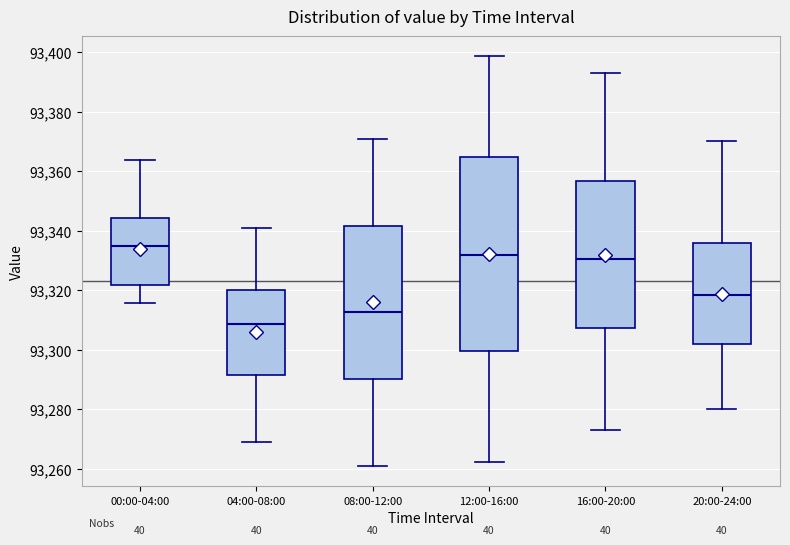

Reading left to right, transcribe this box plot: for each box, give where its median line is, the range the box spans, and where its two whiskers end, as read against the y-axis. The values are not printed on the chart, so give them approximately, as read against the axis.

00:00-04:00: median 93334, box 93322 to 93344, whiskers 93316 to 93364
04:00-08:00: median 93308, box 93292 to 93320, whiskers 93268 to 93340
08:00-12:00: median 93312, box 93290 to 93342, whiskers 93260 to 93370
12:00-16:00: median 93332, box 93300 to 93364, whiskers 93262 to 93398
16:00-20:00: median 93330, box 93308 to 93356, whiskers 93274 to 93394
20:00-24:00: median 93318, box 93302 to 93336, whiskers 93280 to 93370